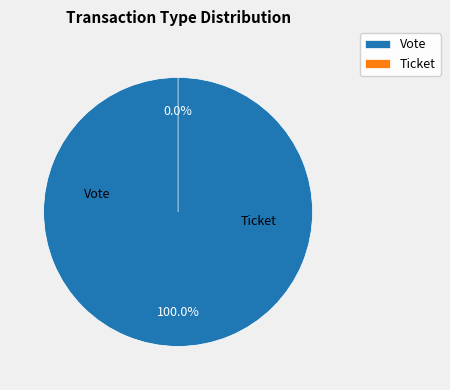

Which slice represents more than half of the pie?

Vote